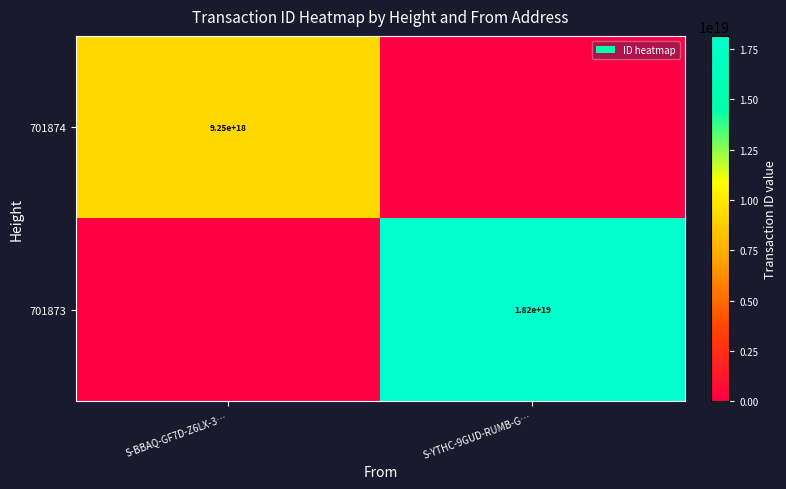

The value of 701874 at S-BBAQ-GF7D-Z6LX-3… is 9250000000000000000. True or false?

True